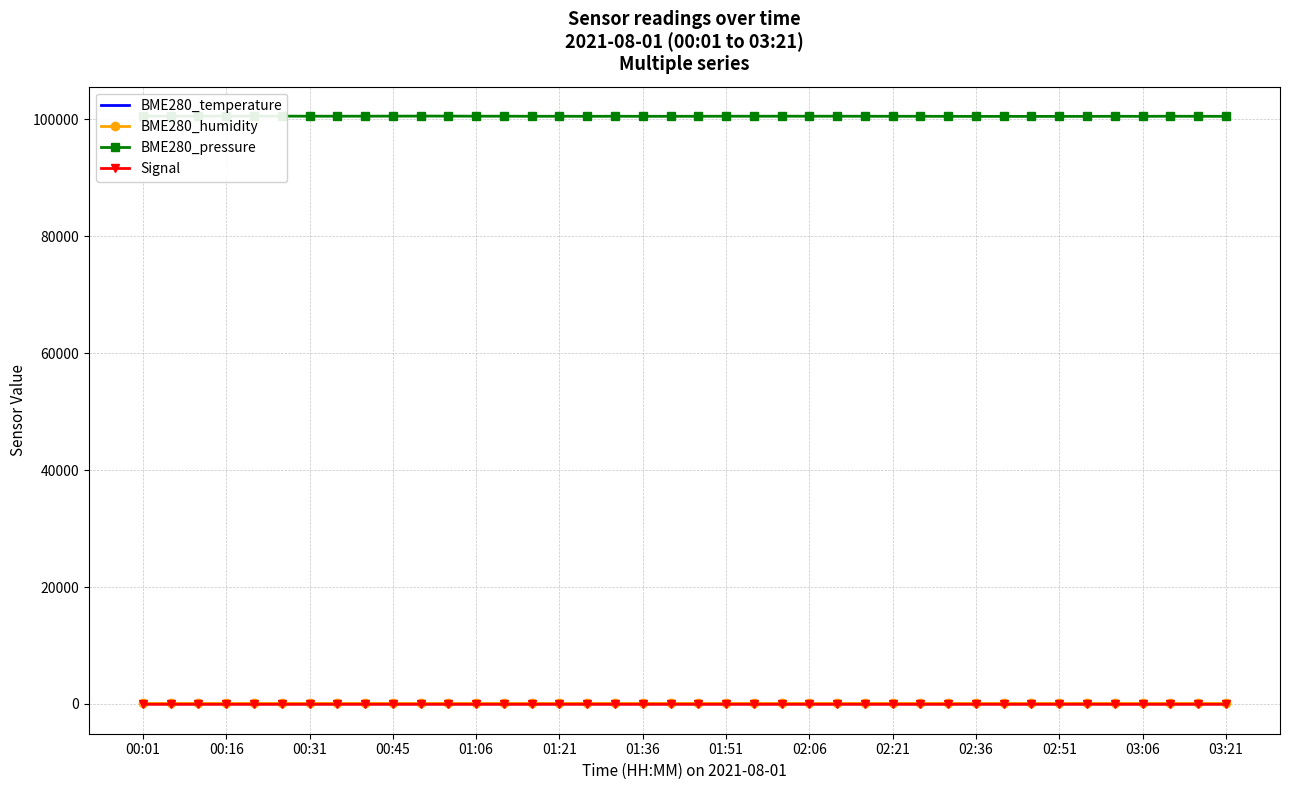

What is the difference between the Signal values at 28 and 26?

1.0